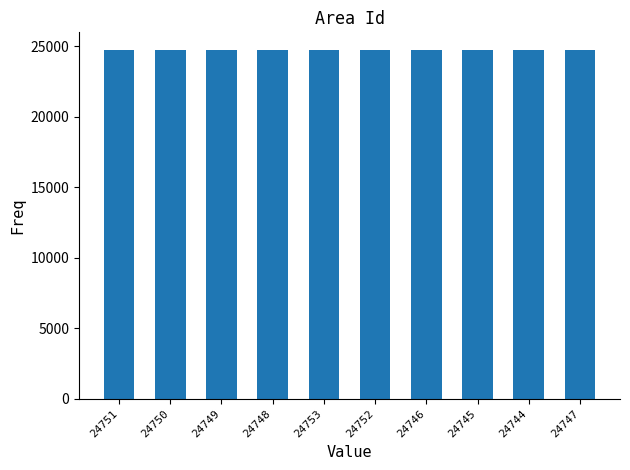

What is the ratio of the value at 24750 to the value at 24748?

1.0